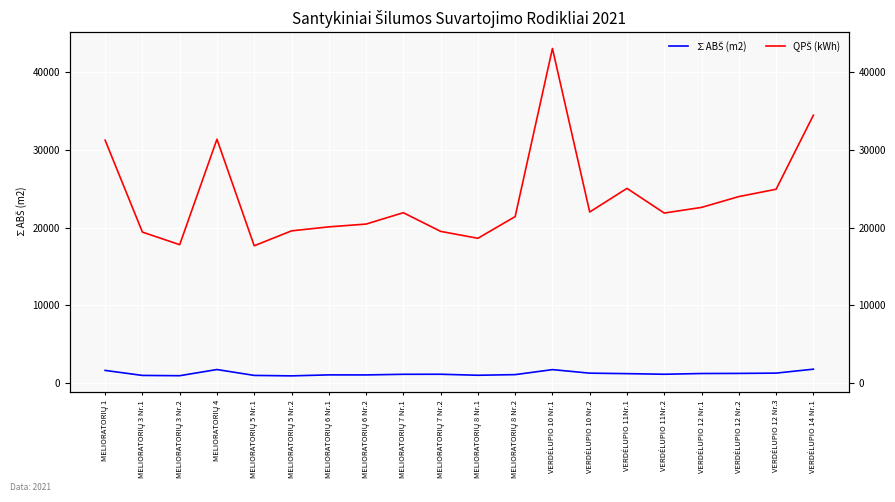

Read the ∑ABŠ (m2) value at MELIORATORIŲ 6 Nr.2.

988.3